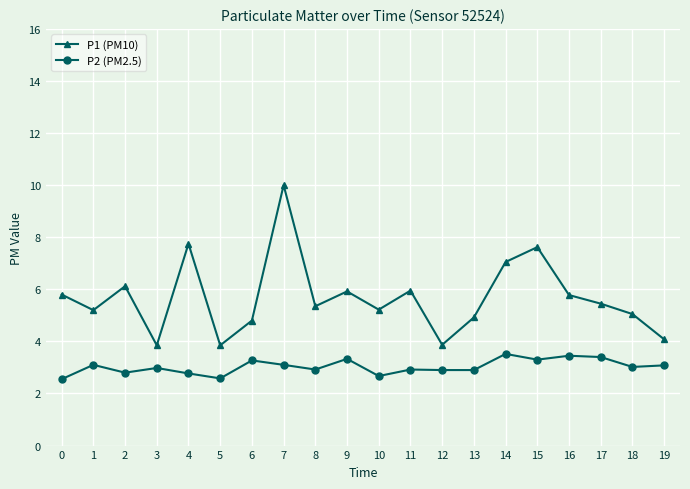

Is the value of P2 (PM2.5) at 17 greater than the value of P1 (PM10) at 15?

No